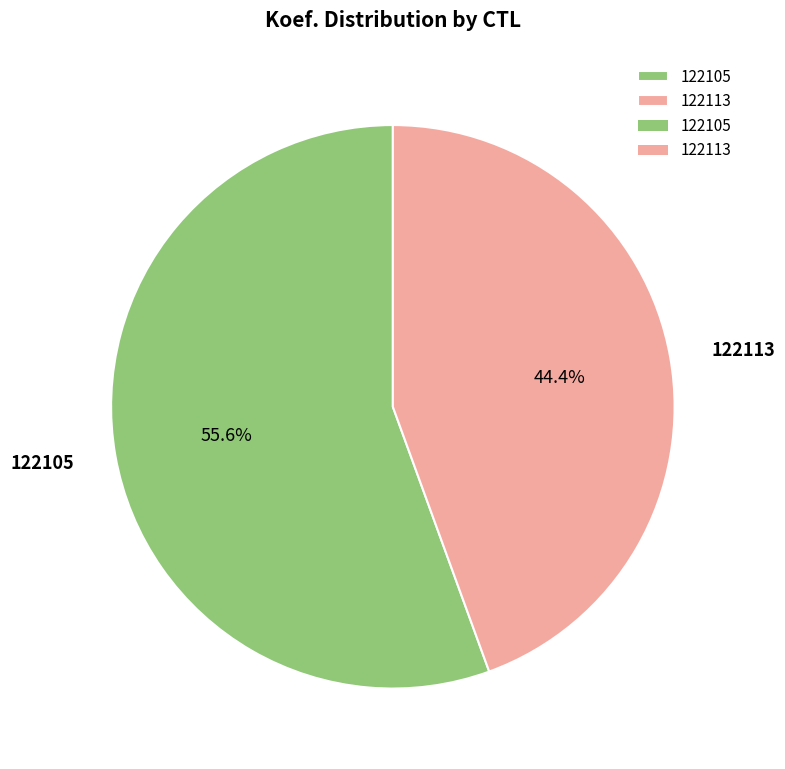

Which has a higher value, 122105 or 122113?

122105